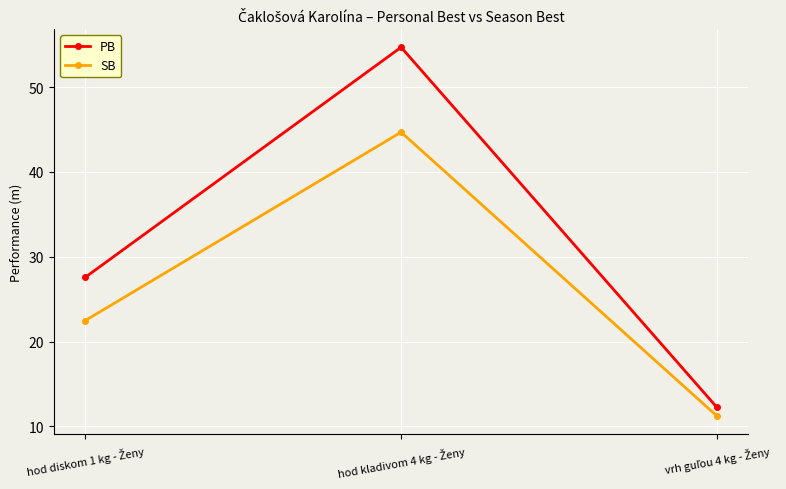

How many data points in SB are above 22?

2